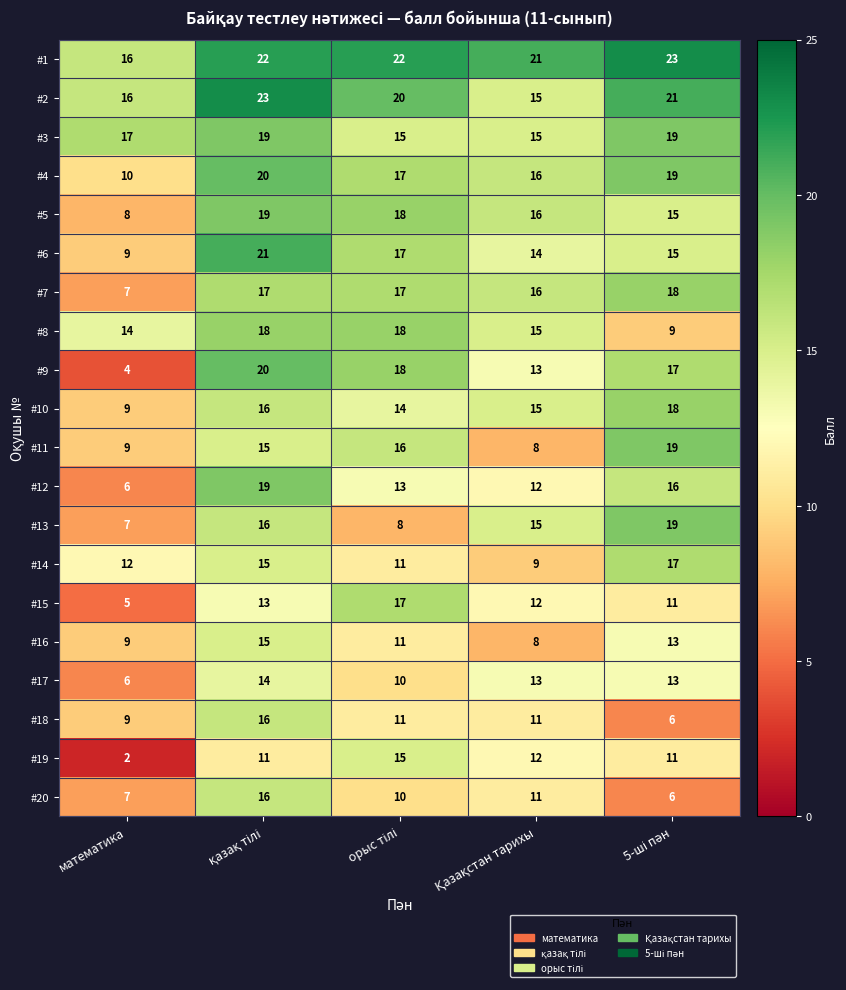

What is the total value across all series at математика?

182